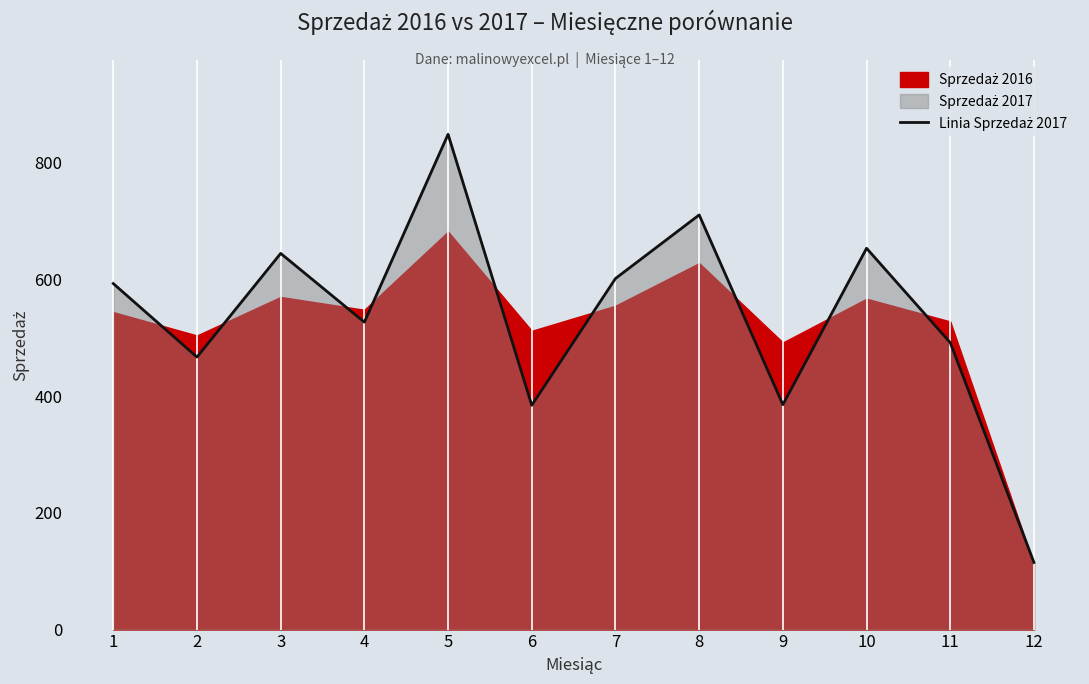

What is the minimum value shown in the chart?

115.0